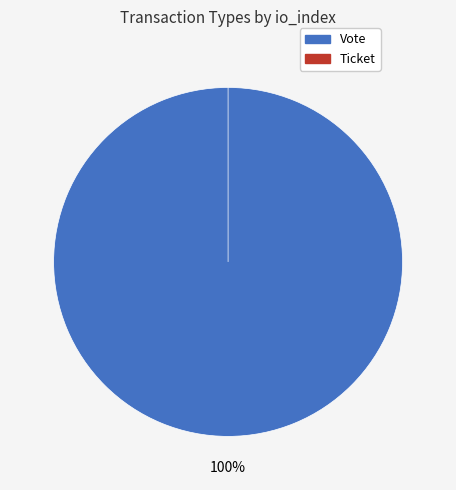

To the nearest percent, what is the average slice percentage?

50%